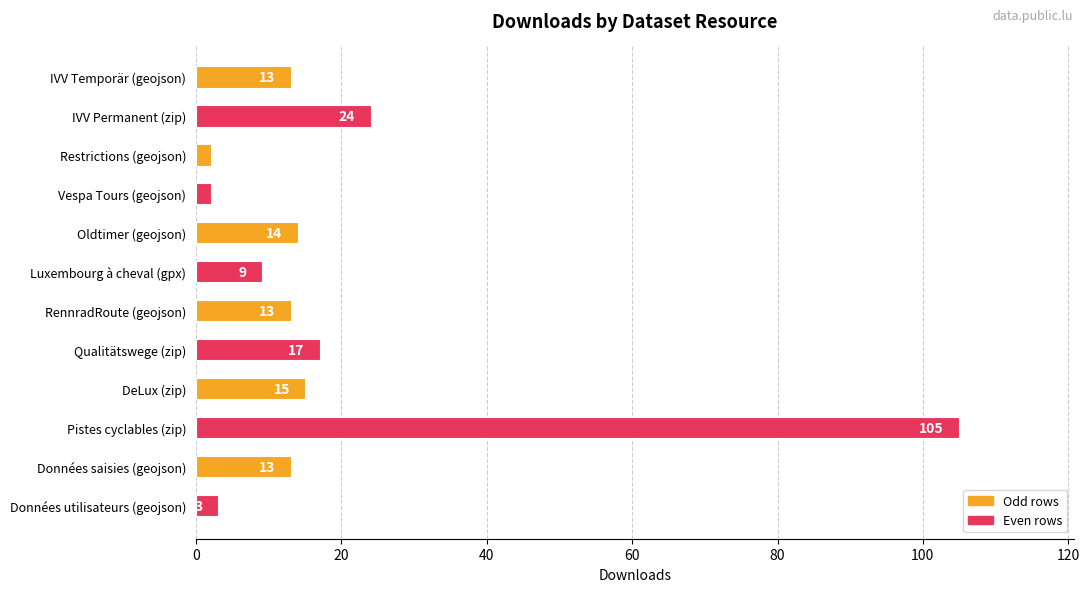

Approximately how many times larger is the value at Restrictions (geojson) compared to Données utilisateurs (geojson)?

0.7